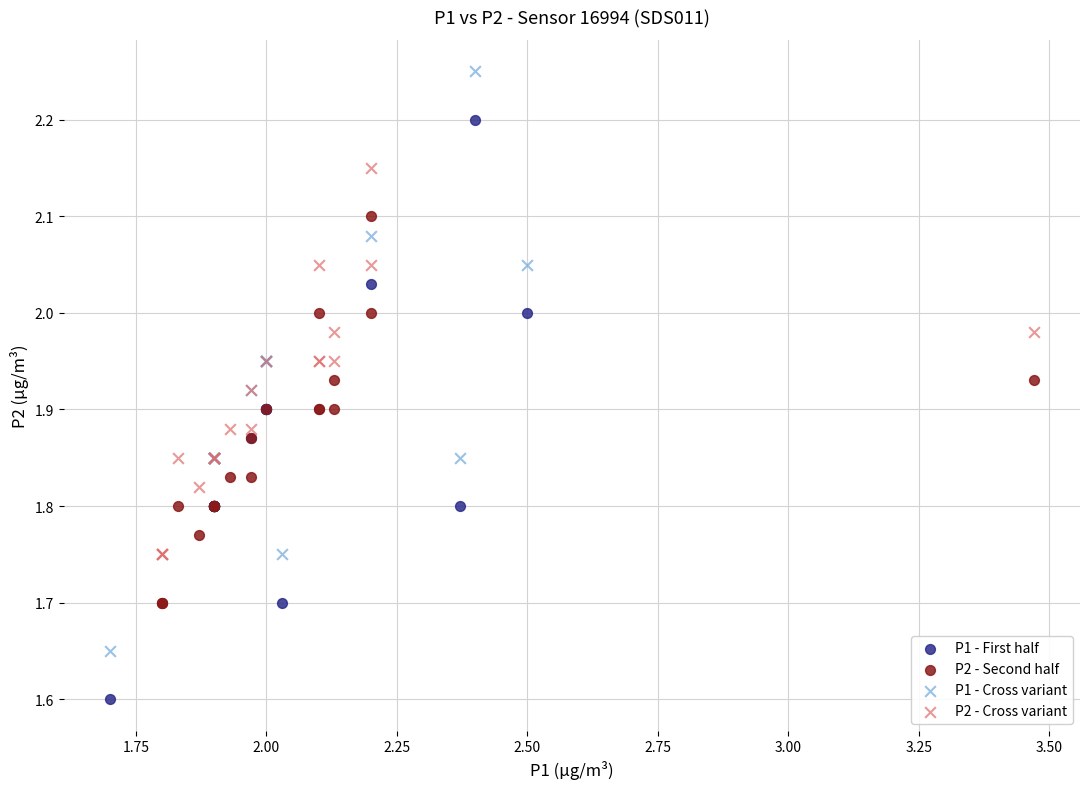

What are all the series names shown in the legend?

P1 - First half, P2 - Second half, P1 - Cross variant, P2 - Cross variant